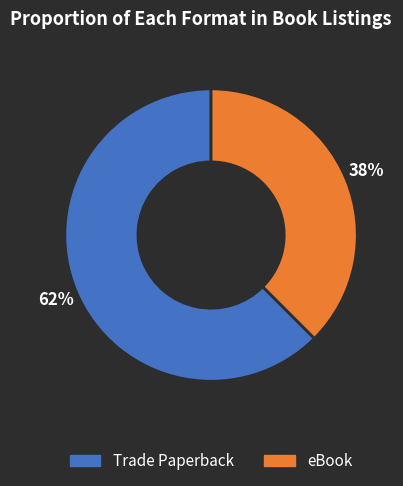

Is the sum of eBook and Trade Paperback greater than half?

Yes